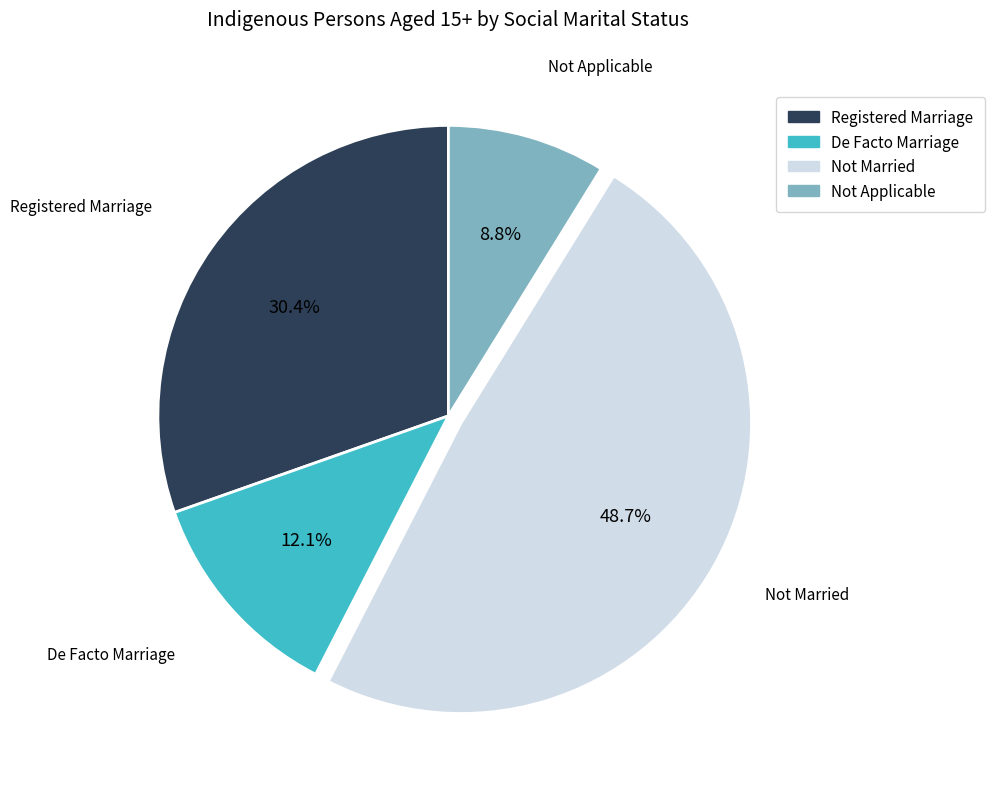

What percentage is the Registered Marriage slice, to the nearest percent?

30%